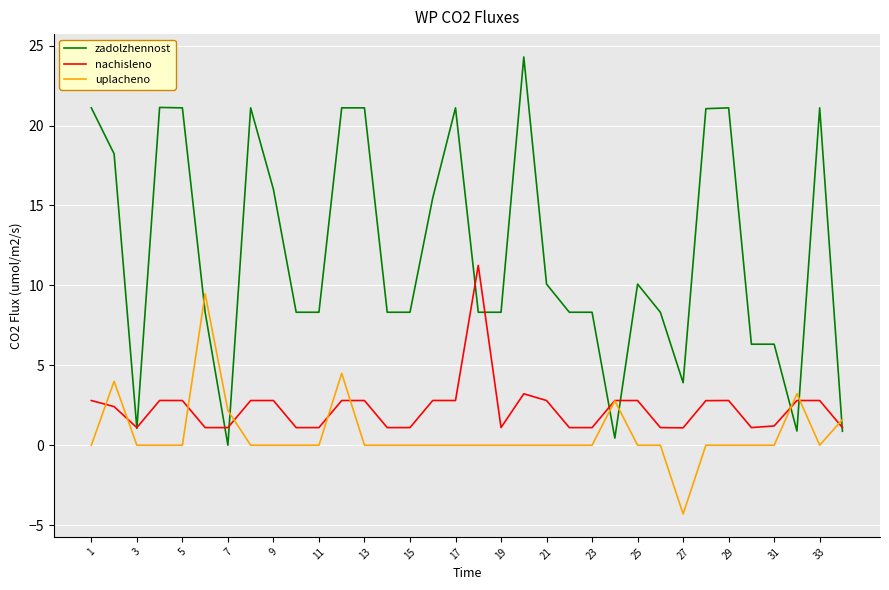

Which series has the largest range (max minus min)?

zadolzhennost